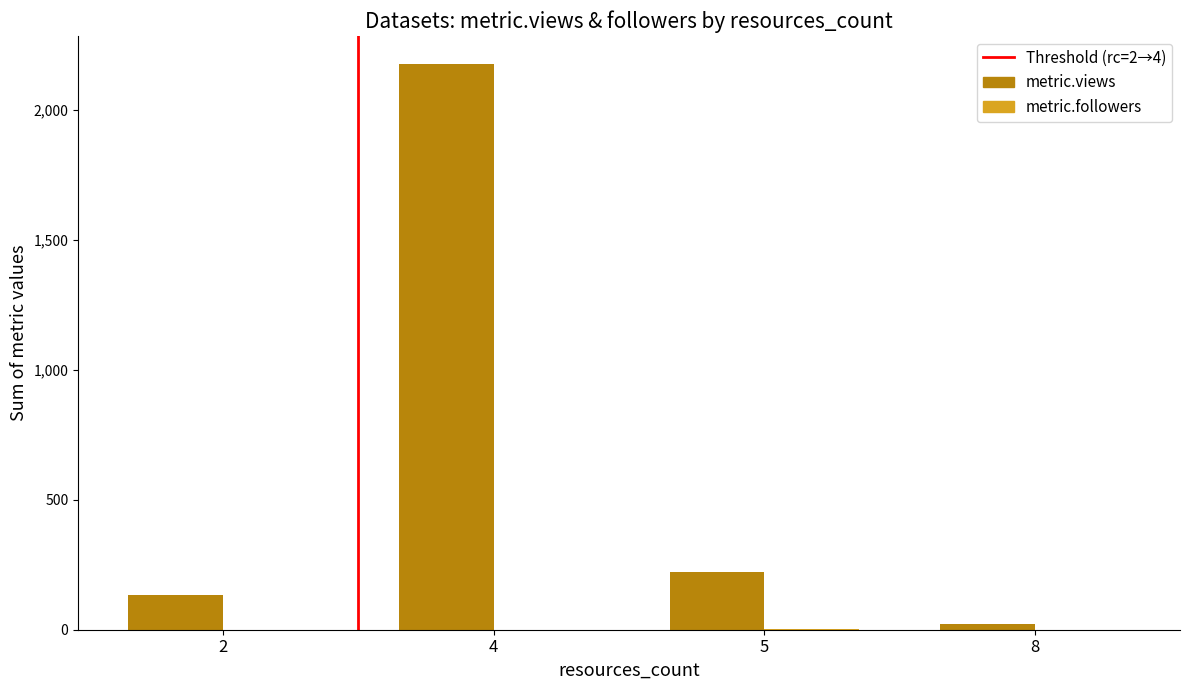

Which series has the largest range (max minus min)?

metric.views